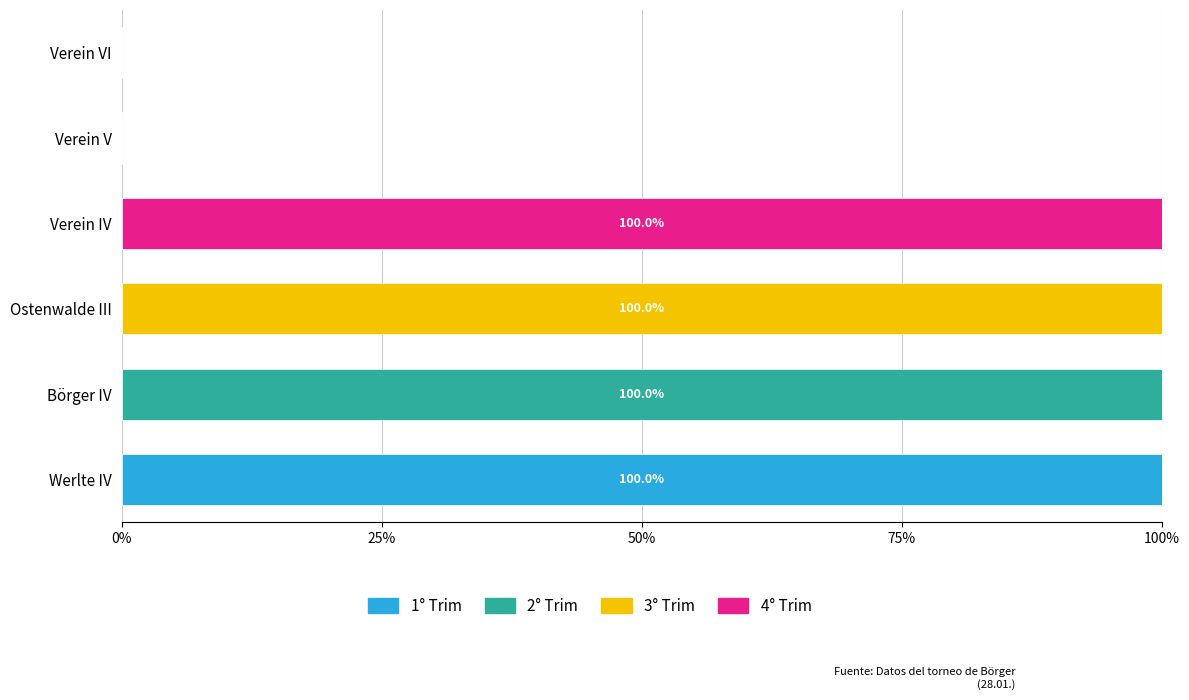

What is the total value across all series at Werlte IV?

100